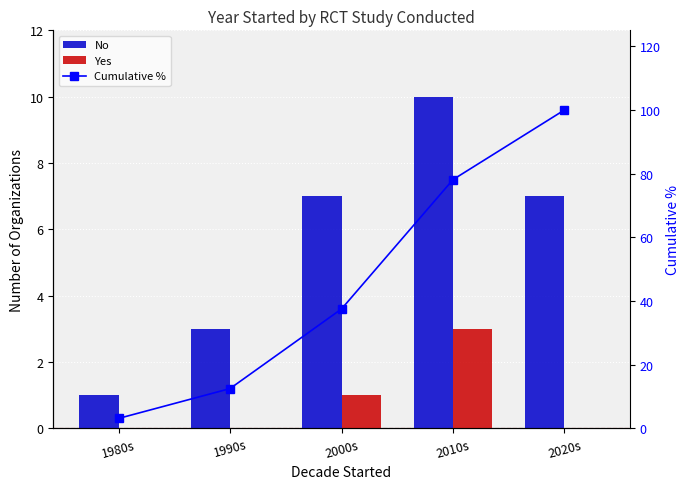

What is the label of the 4th bar from the left?

2010s